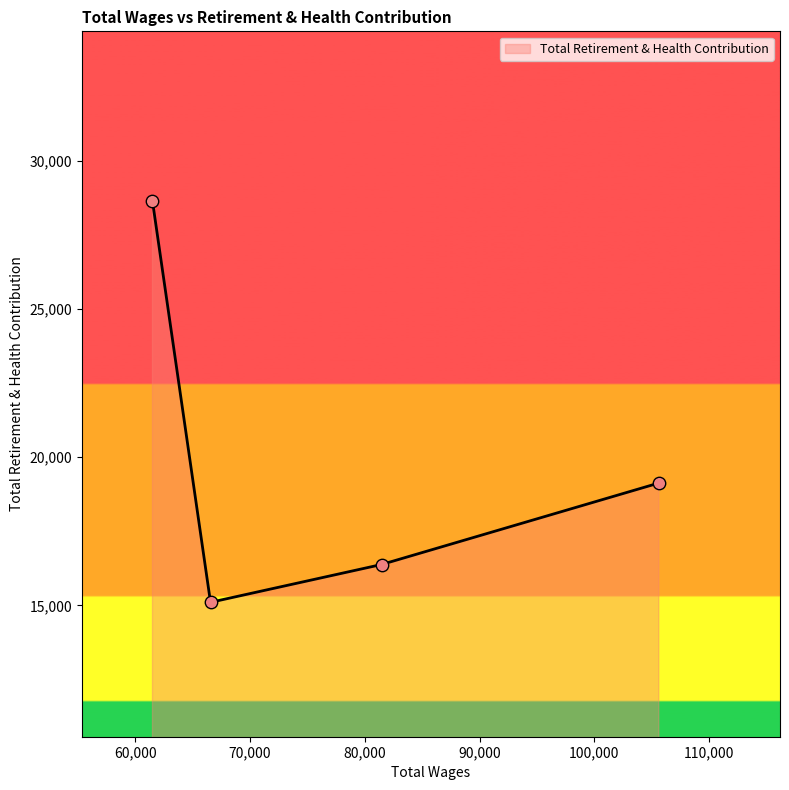

What is the average value?

19813